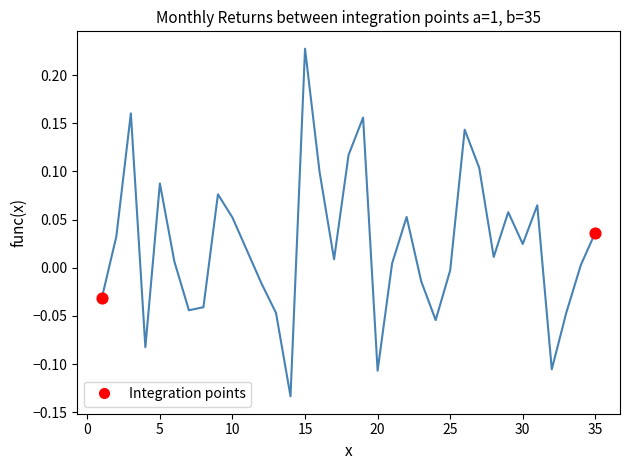

What is the difference between the maximum and minimum values?

0.4